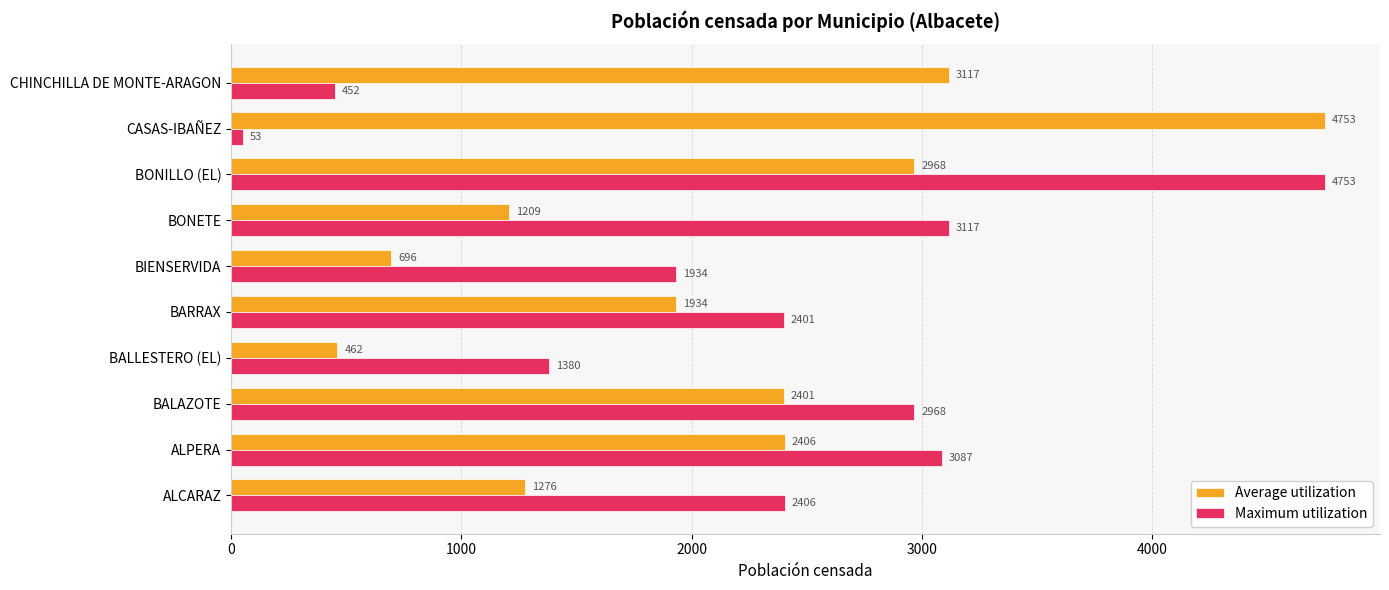

The value of Average utilization at BONILLO (EL) is 4058. True or false?

False